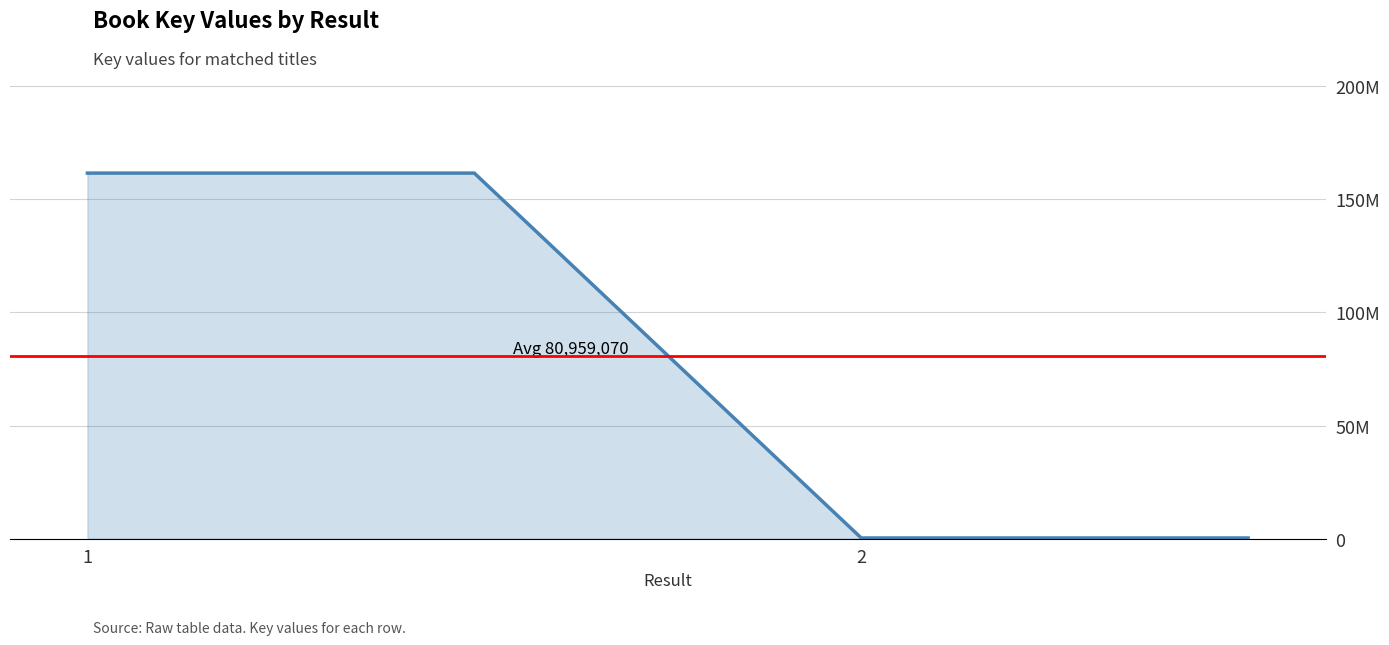

Which category has the lowest value across all series?

2